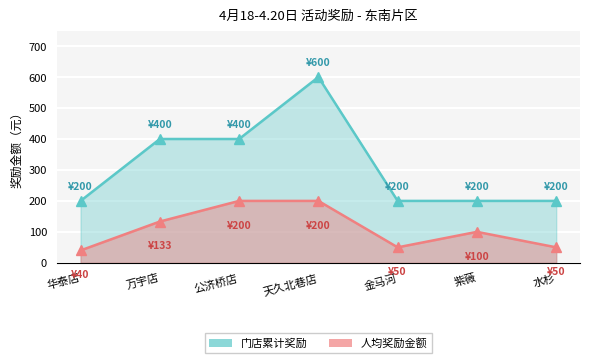

The 门店累计奖励 series shows 600 at 天久北巷店-周红蓉. True or false?

True